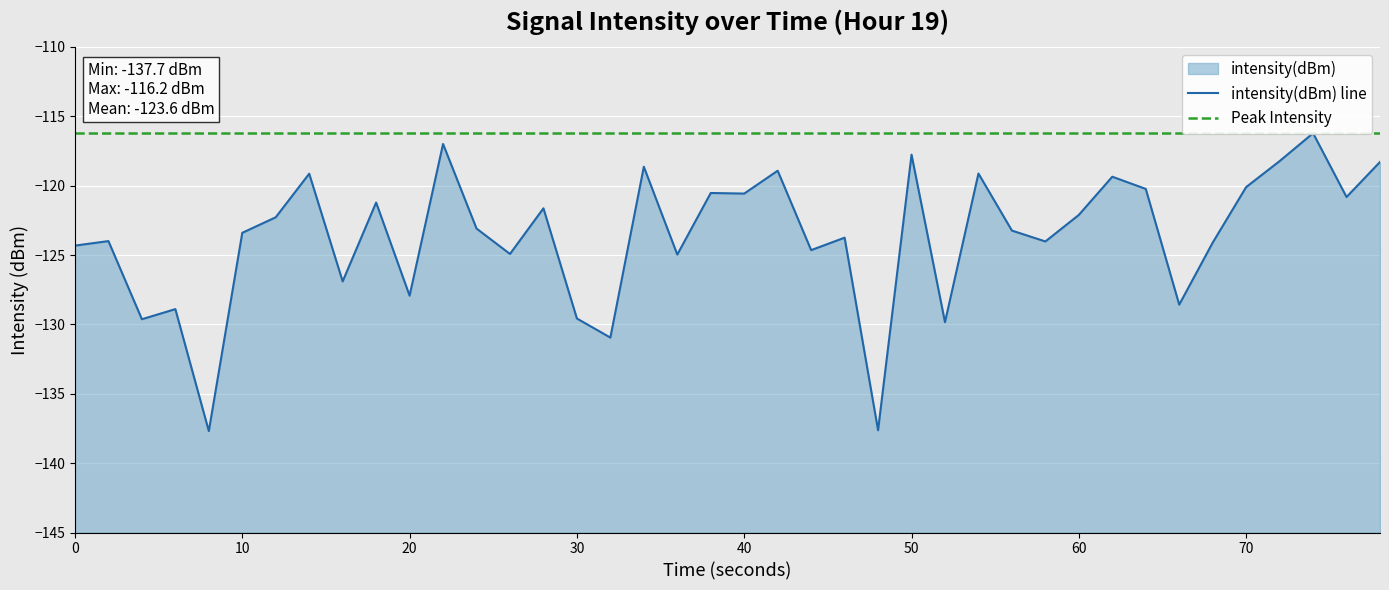

How many categories are shown in the chart?

40